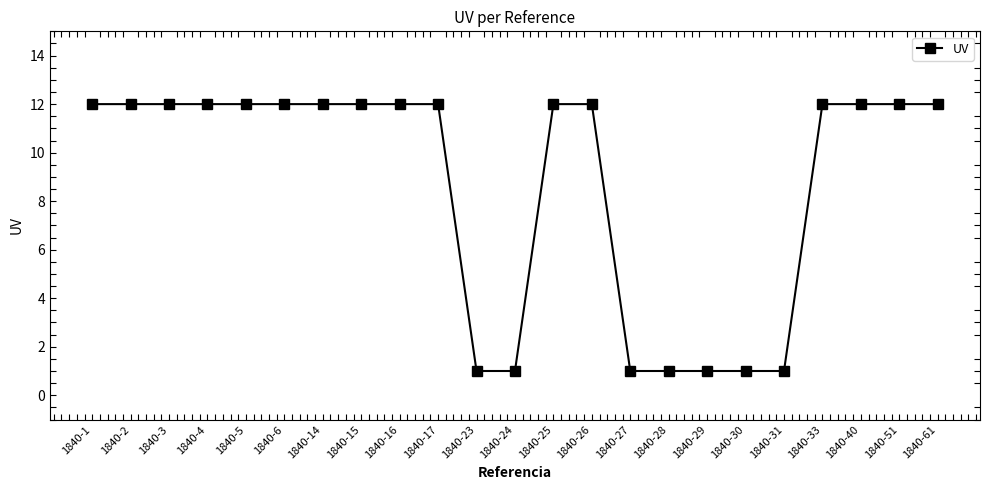

True or false: the data shows 2 at 1840-30.

False